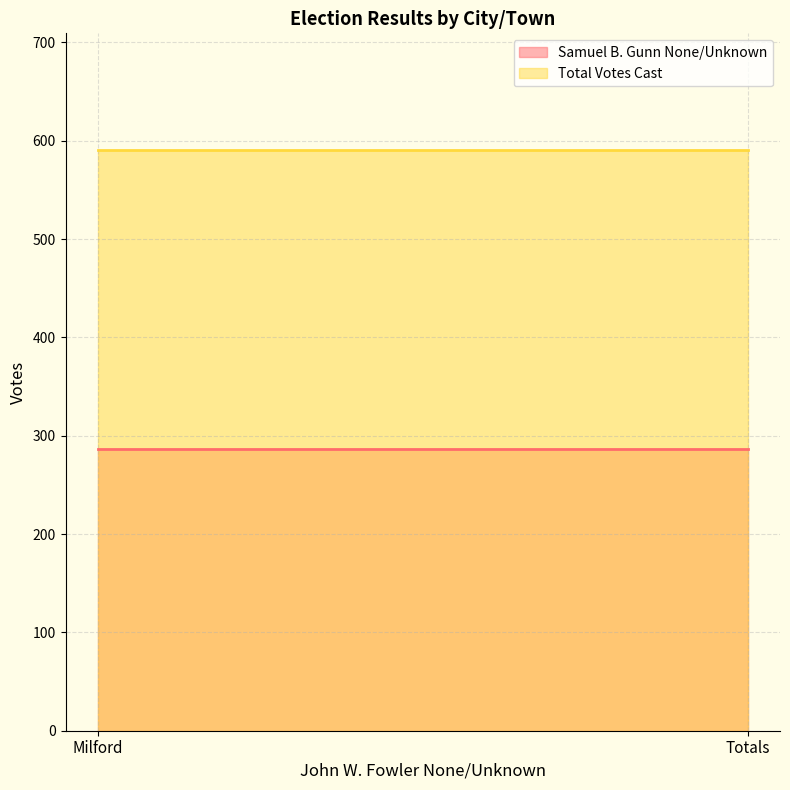

Reading right to left, list all the values displayed in this chart.

Samuel B. Gunn None/Unknown: 286	286
Total Votes Cast: 591	591